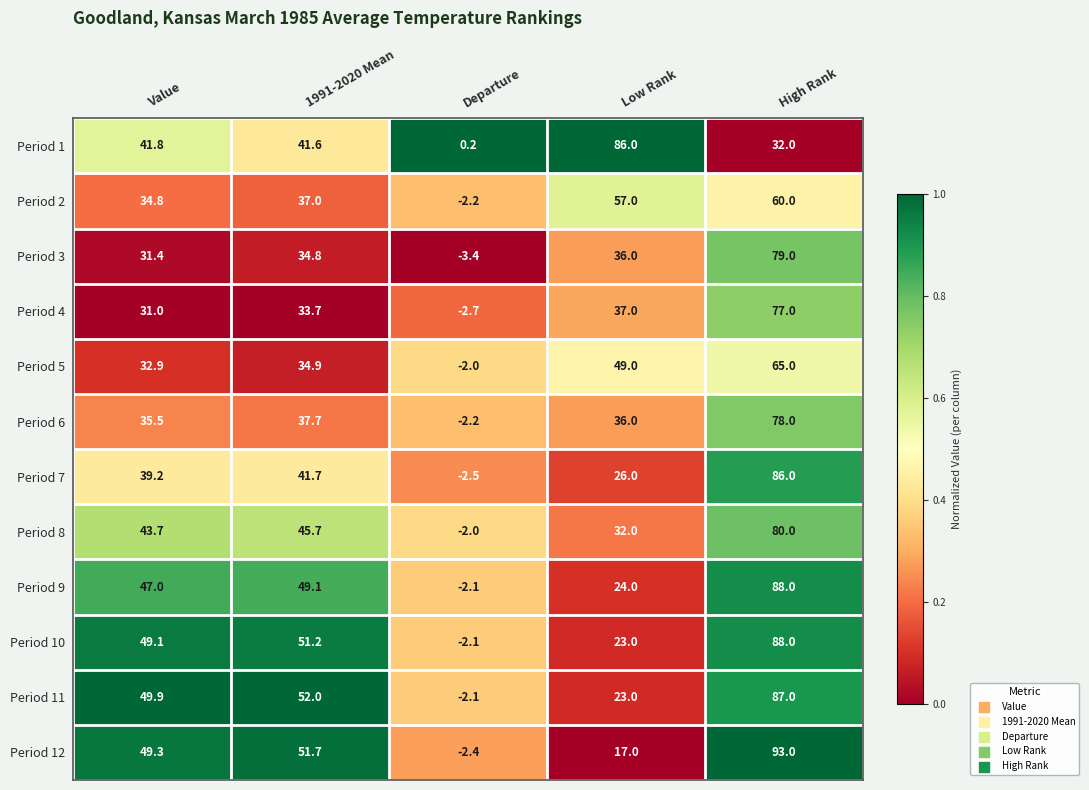

Count the number of data series in this chart.

12